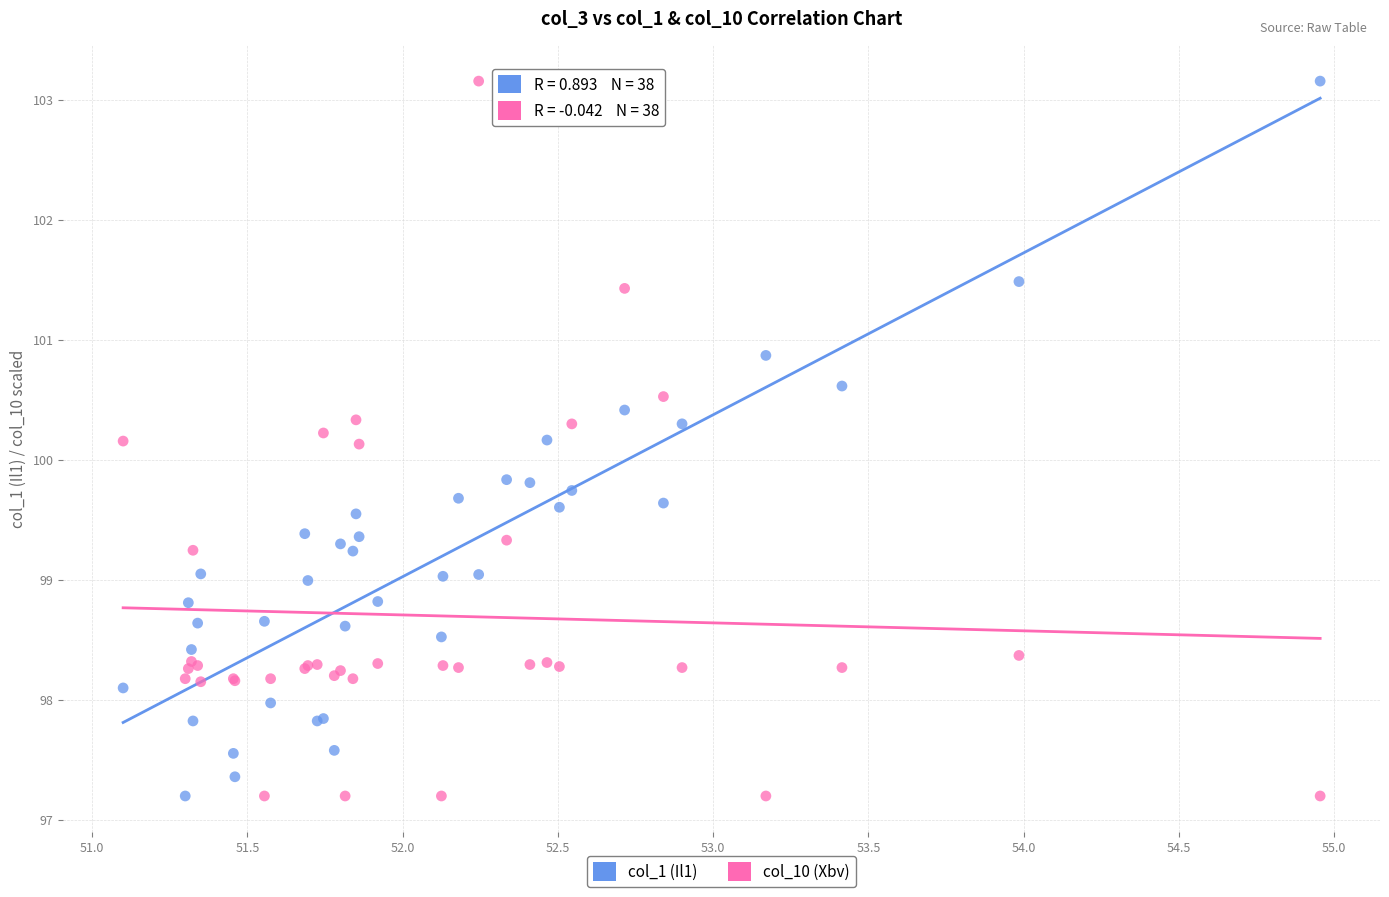

What is the X range (max minus min) for the scatter plot?

3.9